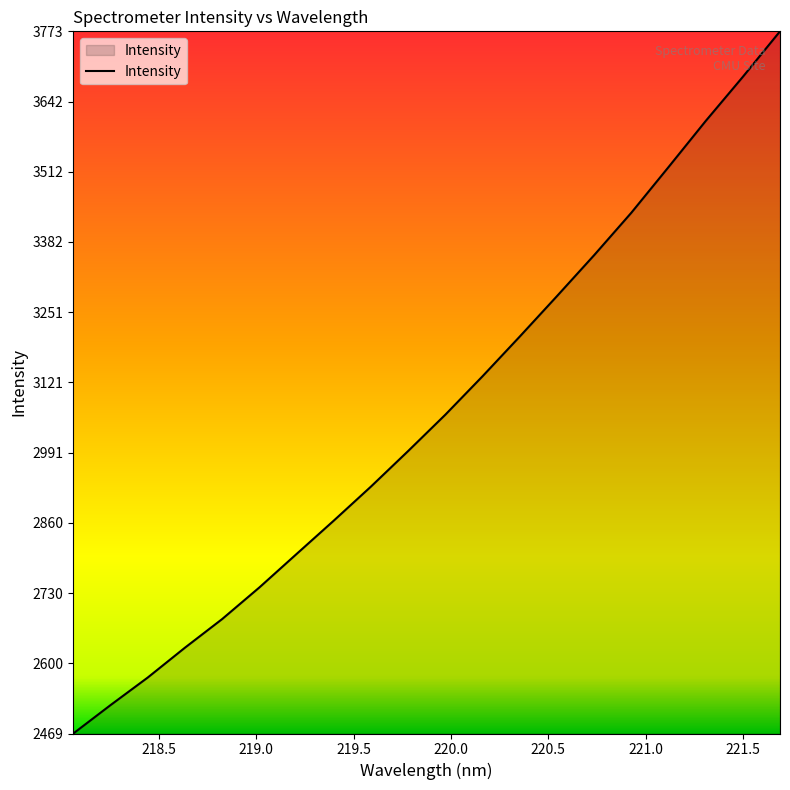

What is the smallest value displayed?

2469.5